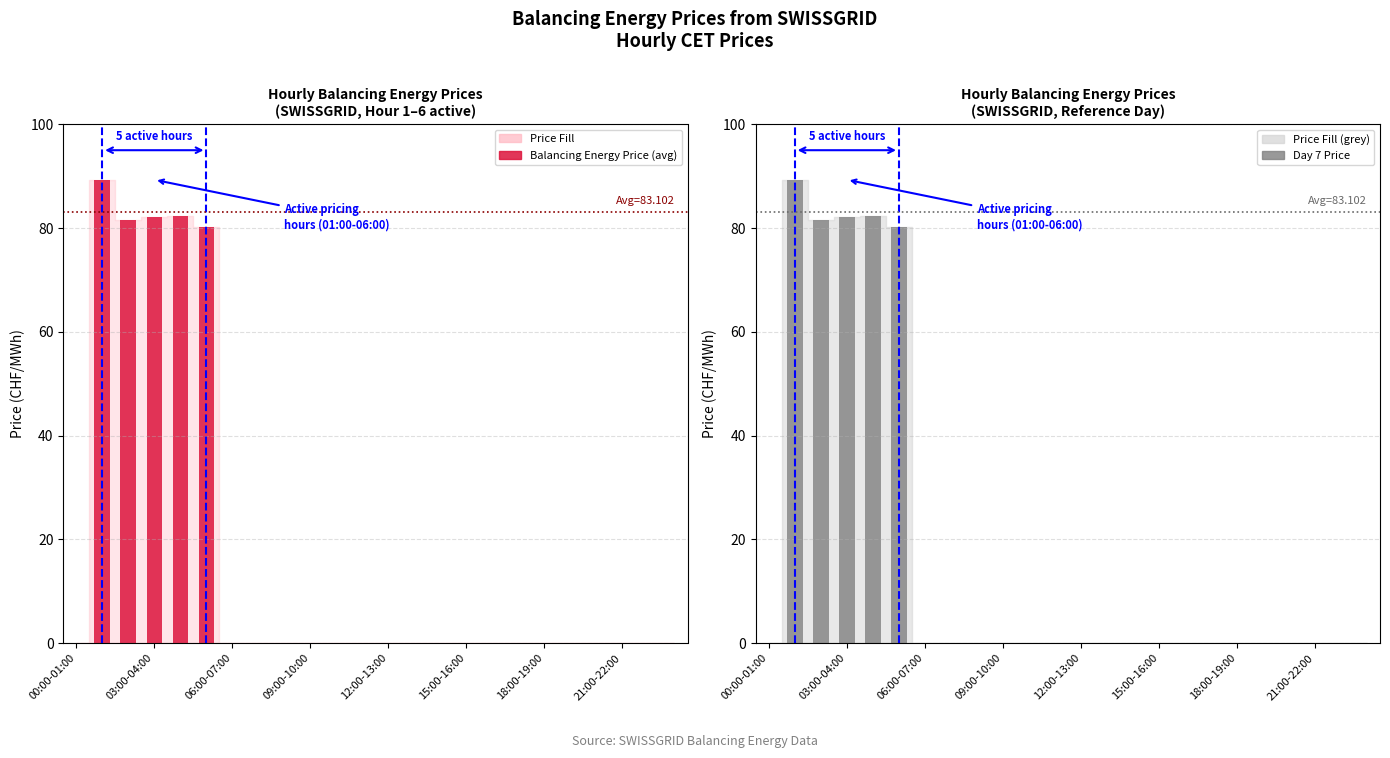

Is it true that Balancing Energy Price (avg) equals 0.0 at 13?

True